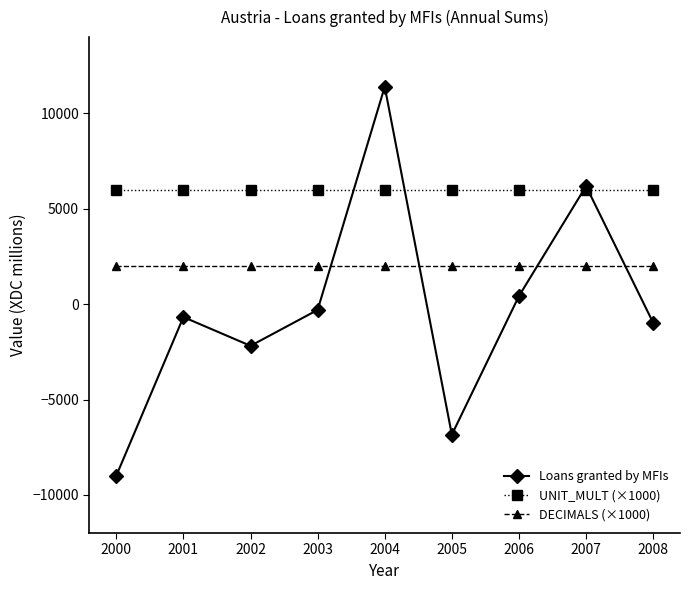

List the series in order of their peak value, highest first.

Loans granted by MFIs, UNIT_MULT (×1000), DECIMALS (×1000)